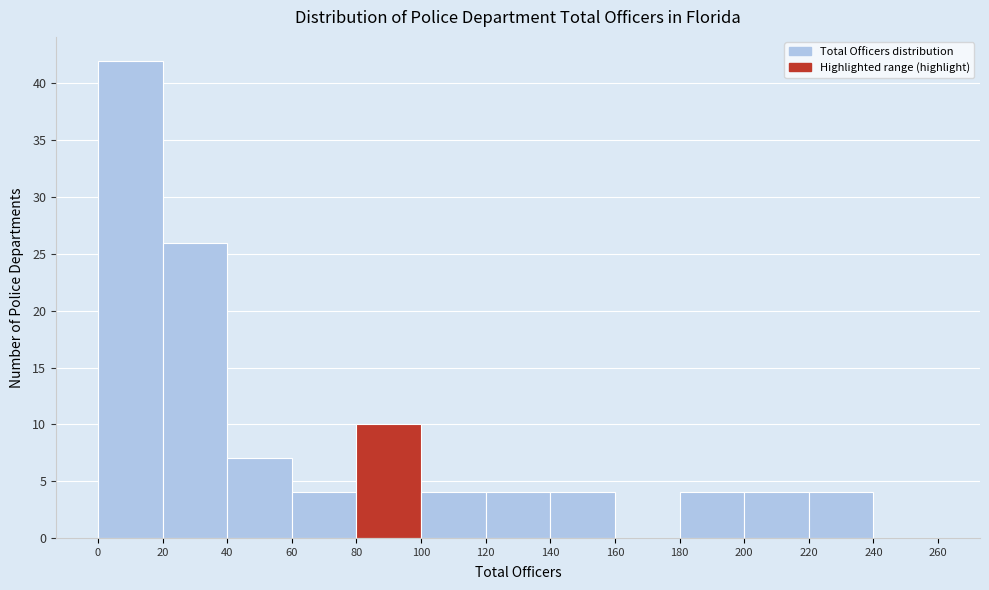

Which range on the x-axis has the tallest bar?

0 to 20